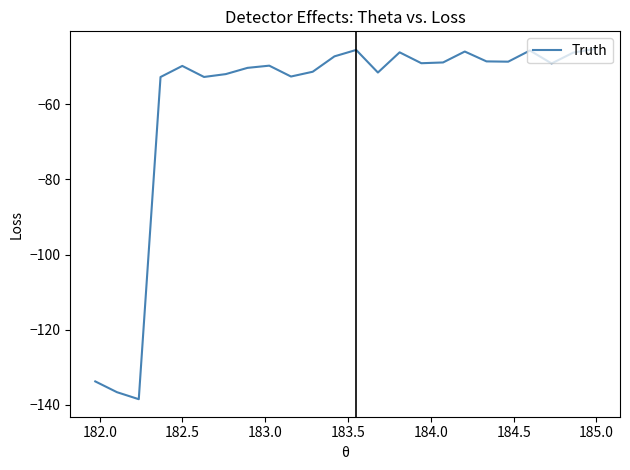

What is the greatest value displayed?

-45.2